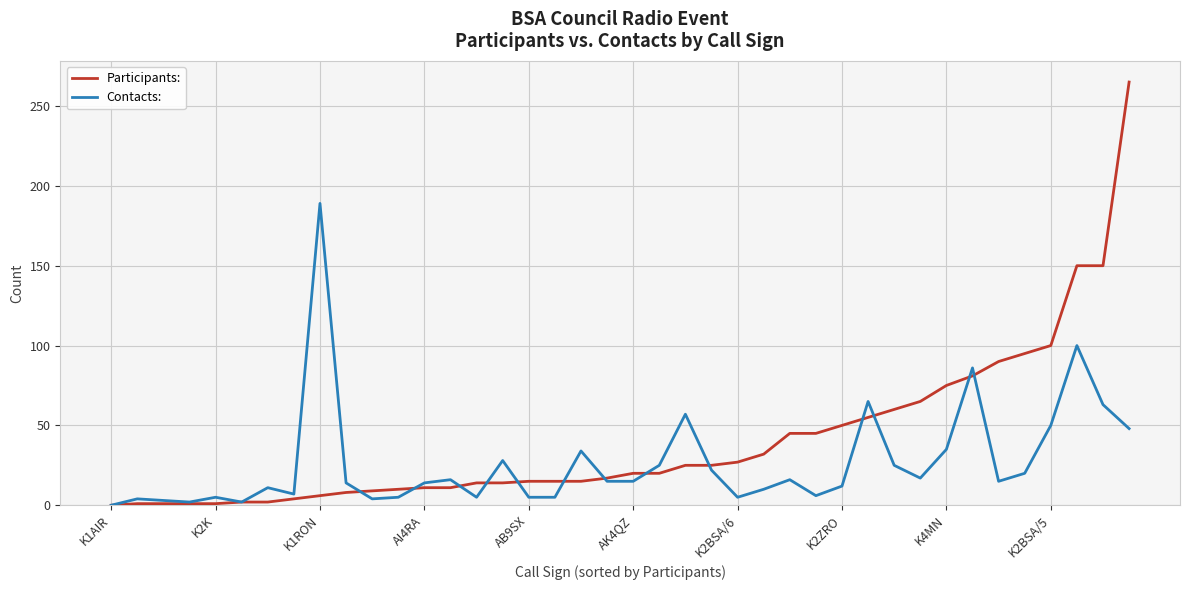

What is the highest value of the Contacts: series?

189